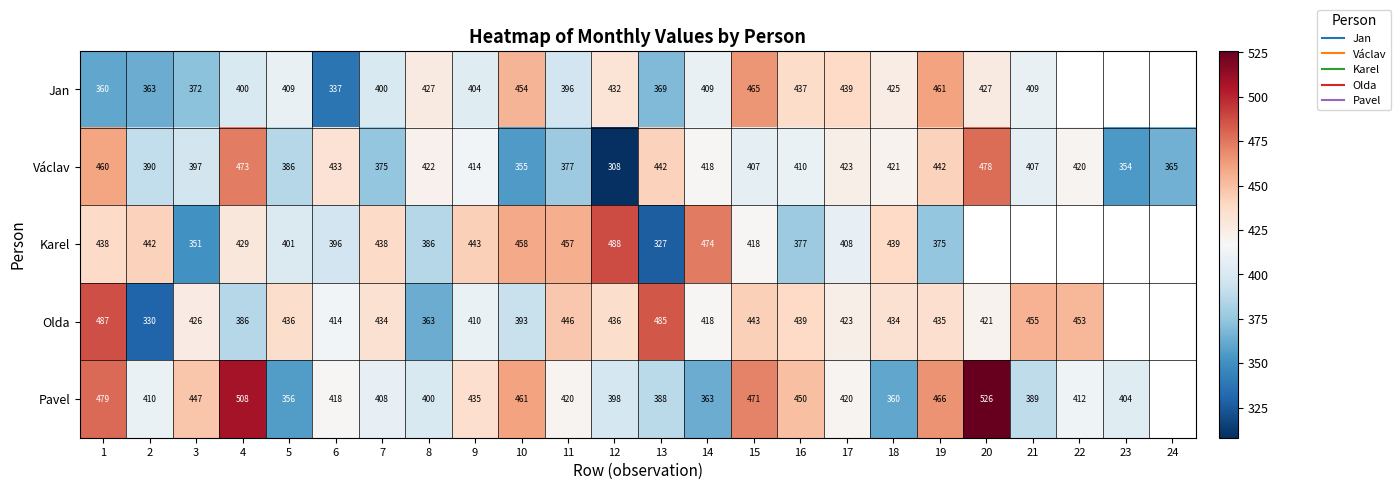

Between 4 and 15, which is larger?

15